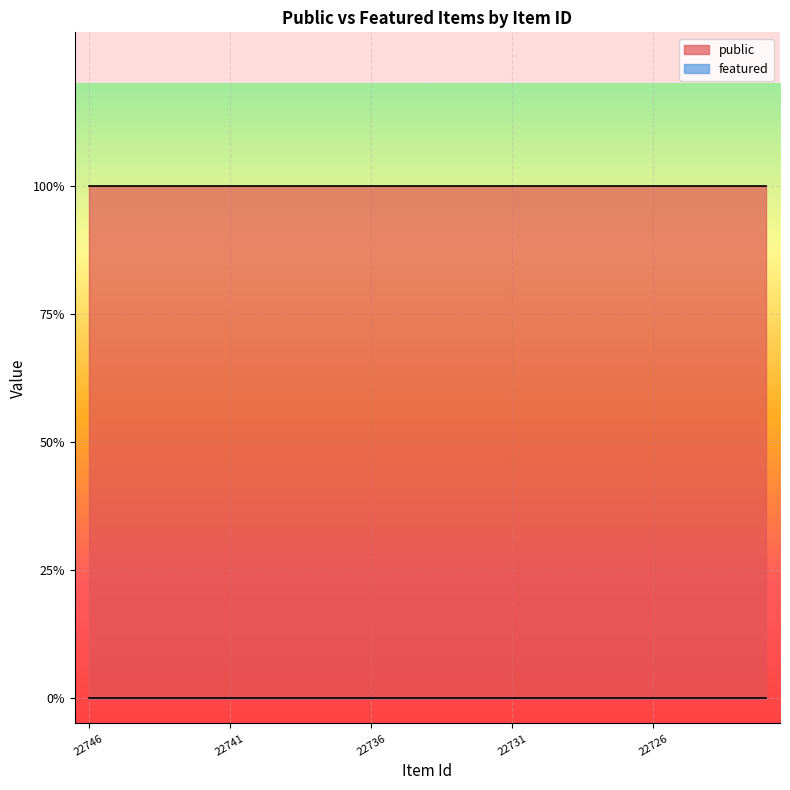

The public series shows 1 at 22727. True or false?

True